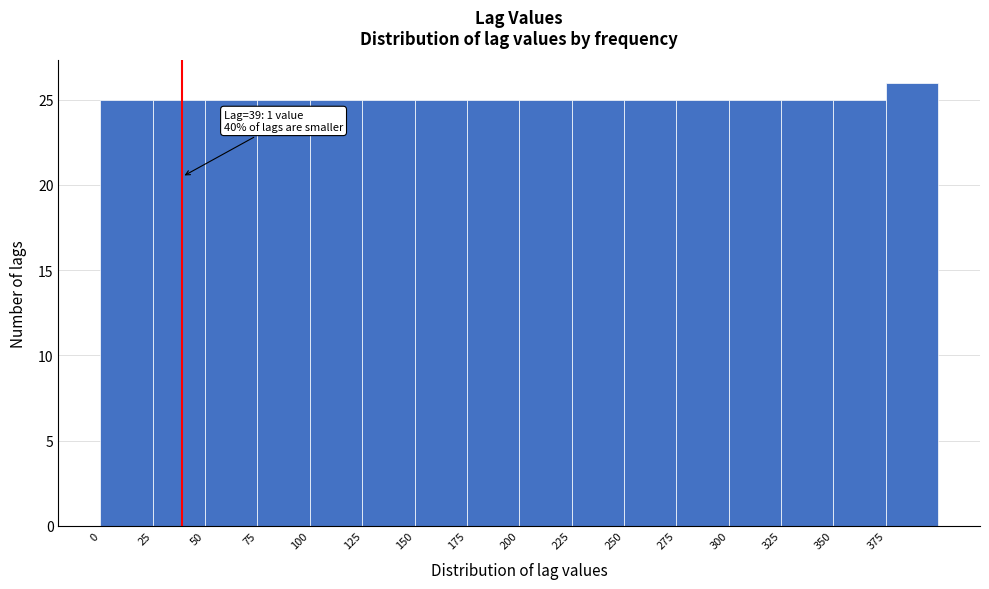

Over which range of the x-axis is the bar tallest?

375 to 400